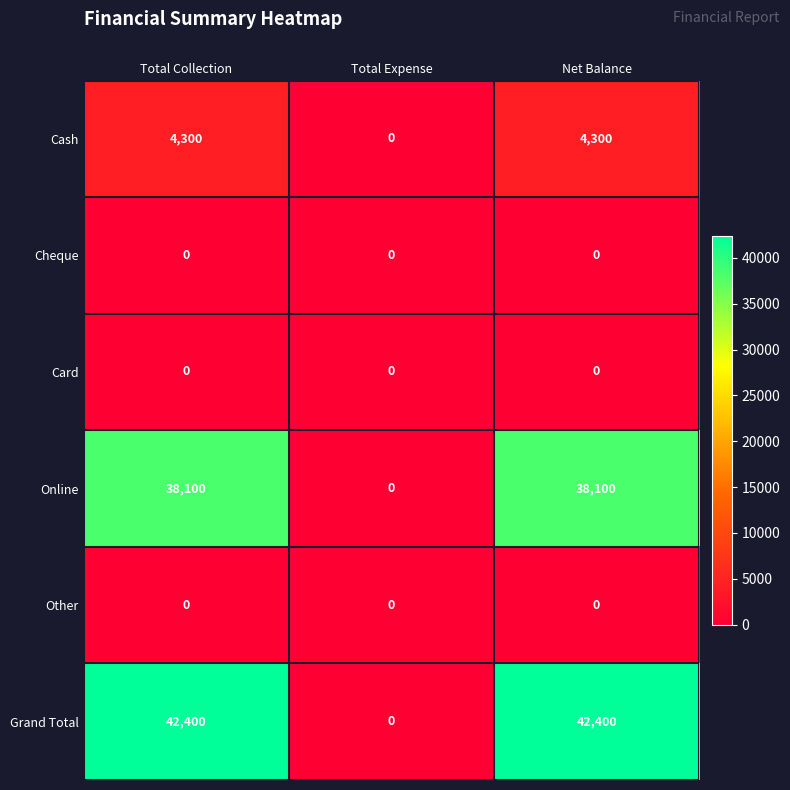

Which category has the lowest value in the Cash series?

Total Expense